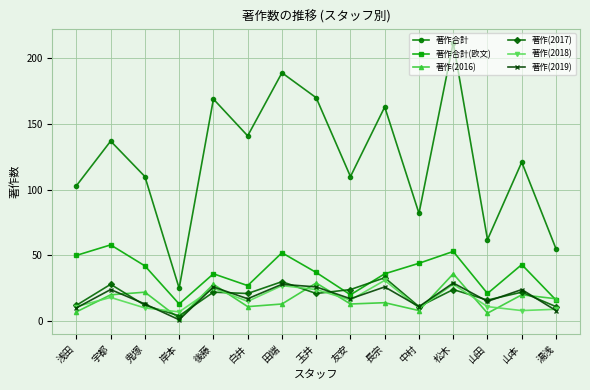

What is the value of the 著作(2019) point at the 8th from the left?

26